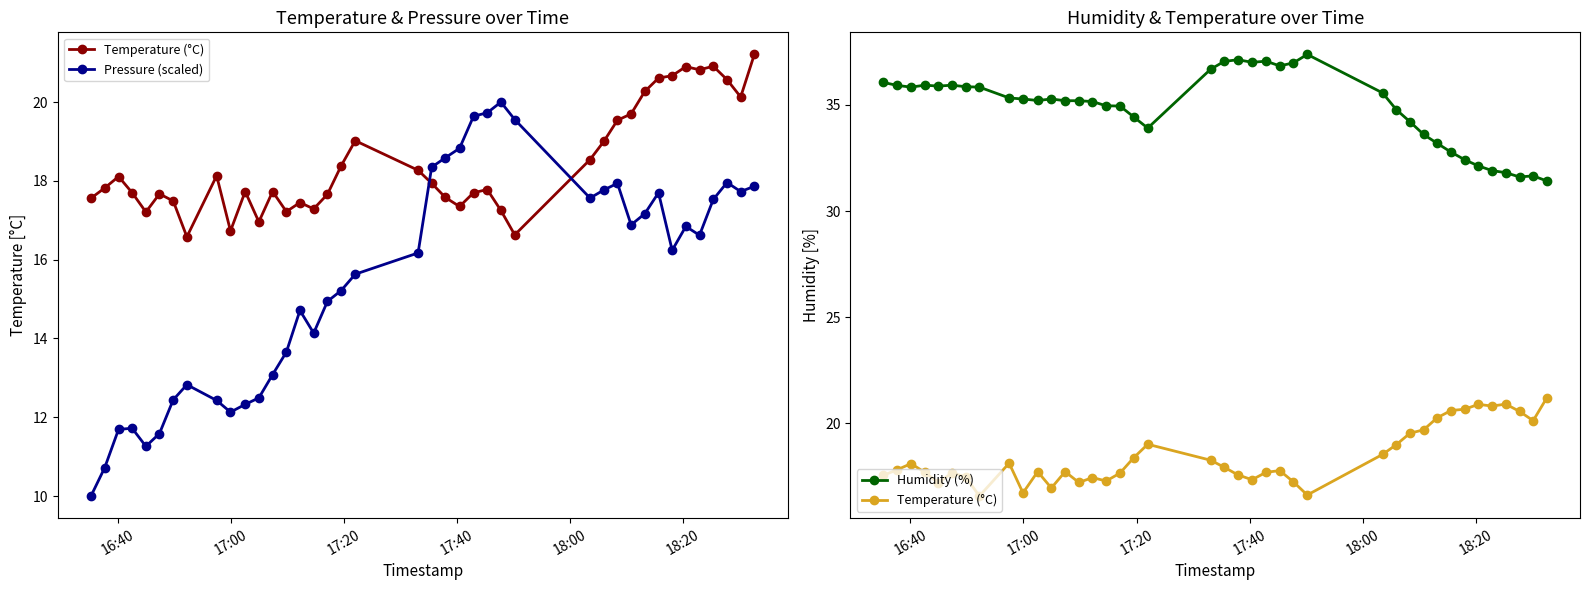

What are all the series names shown in the legend?

Temperature (°C), Pressure (scaled), Humidity (%)